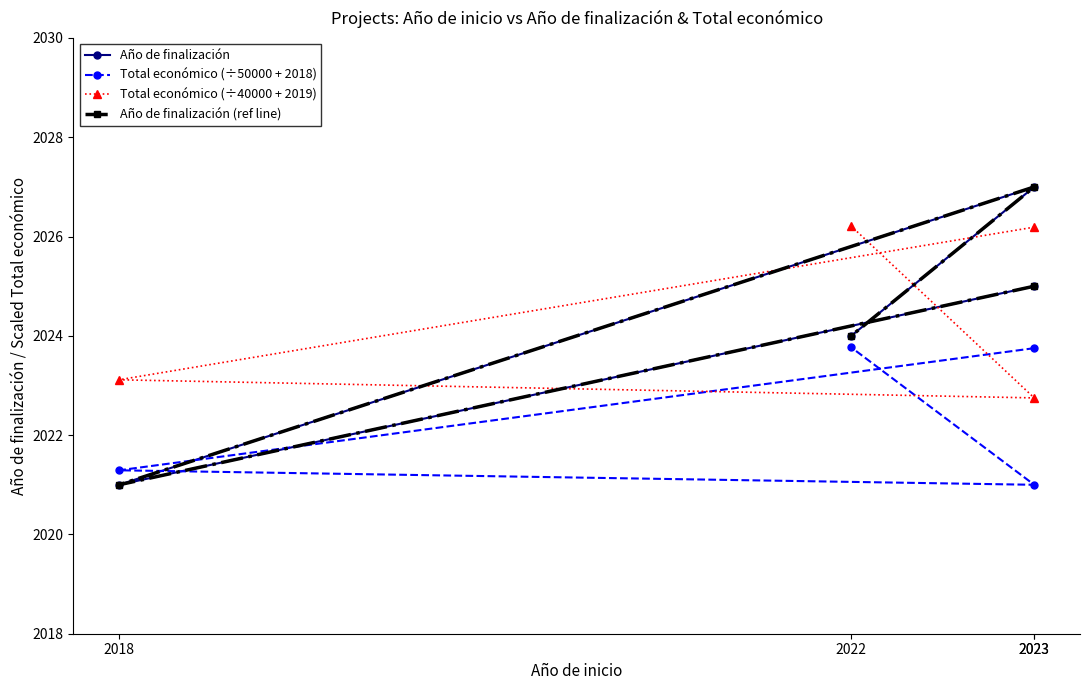

Between 2022 and 2018, which is larger?

2022